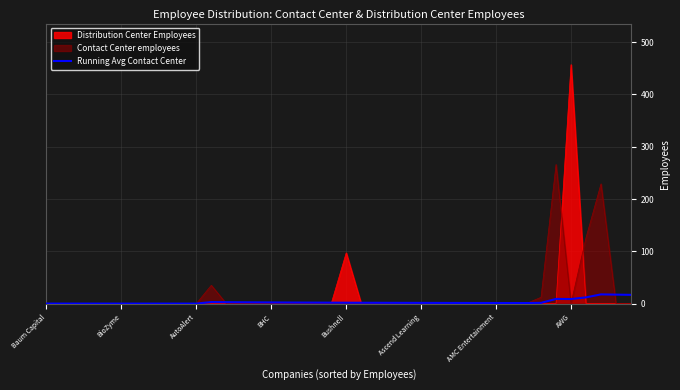

What is the sum of the values at 11 and 36?

14.8